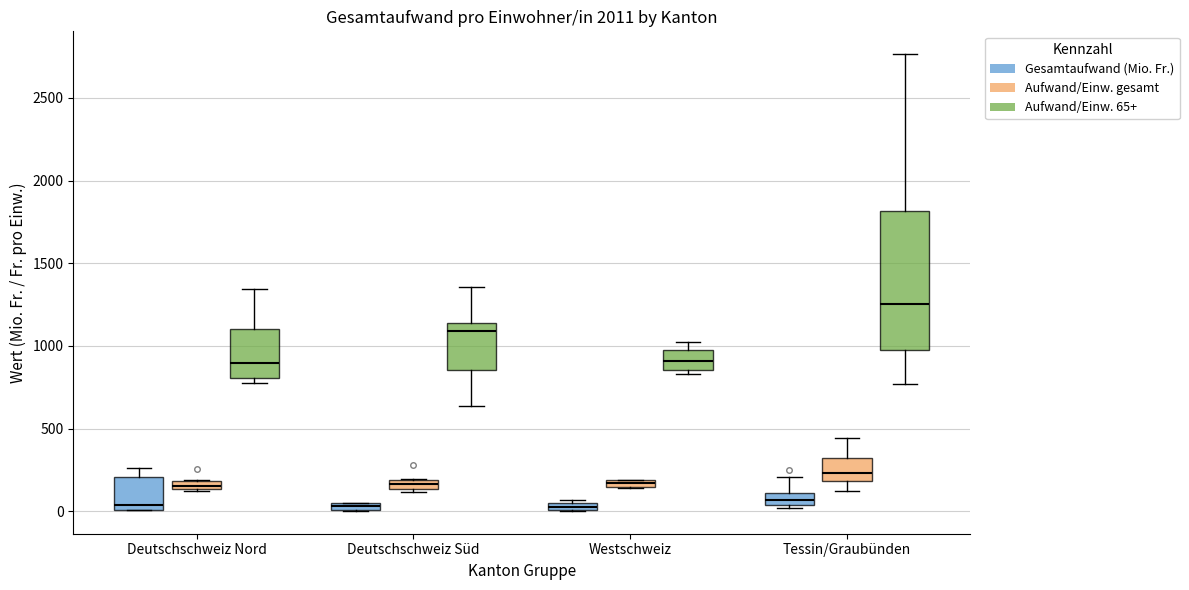

Comparing the boxes themselves (not the whiskers), which one is the tallest?

Tessin/Graubünden (Aufwand/Einw. 65+)